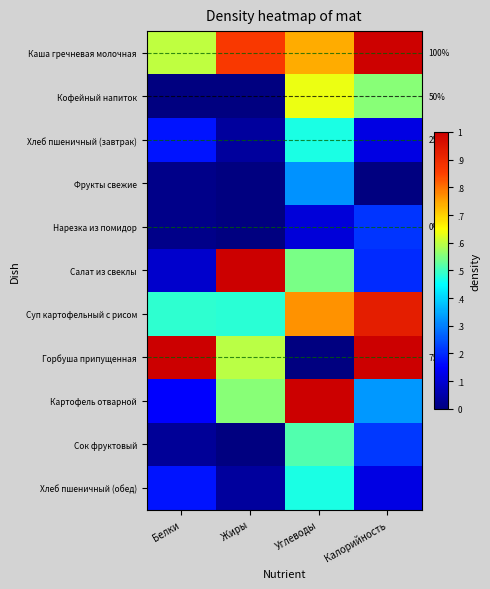

At how many categories does at least one series exceed 0?

4